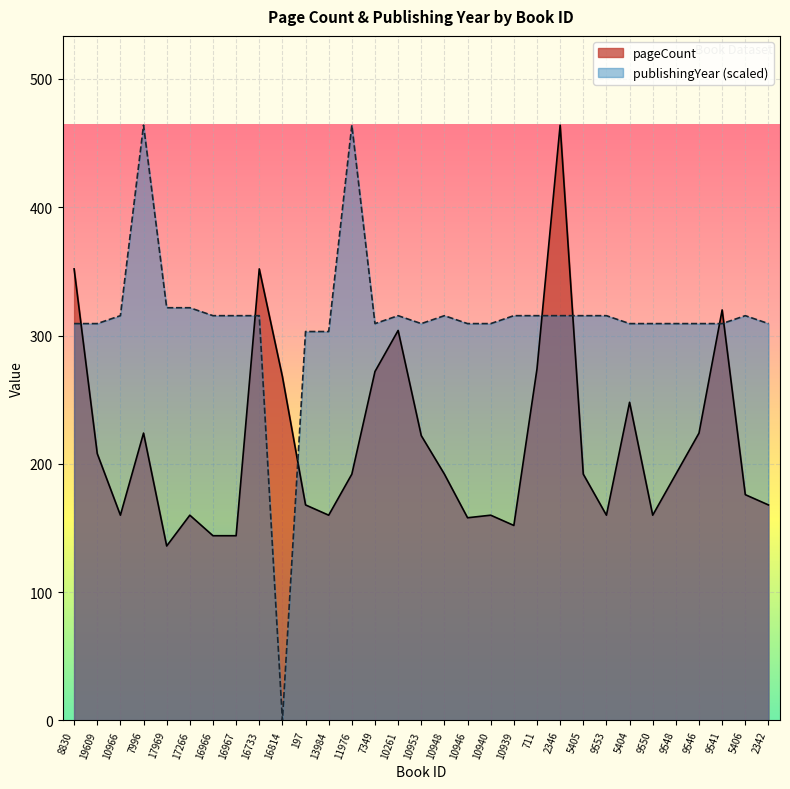

How many data points in pageCount are less than 192?

14